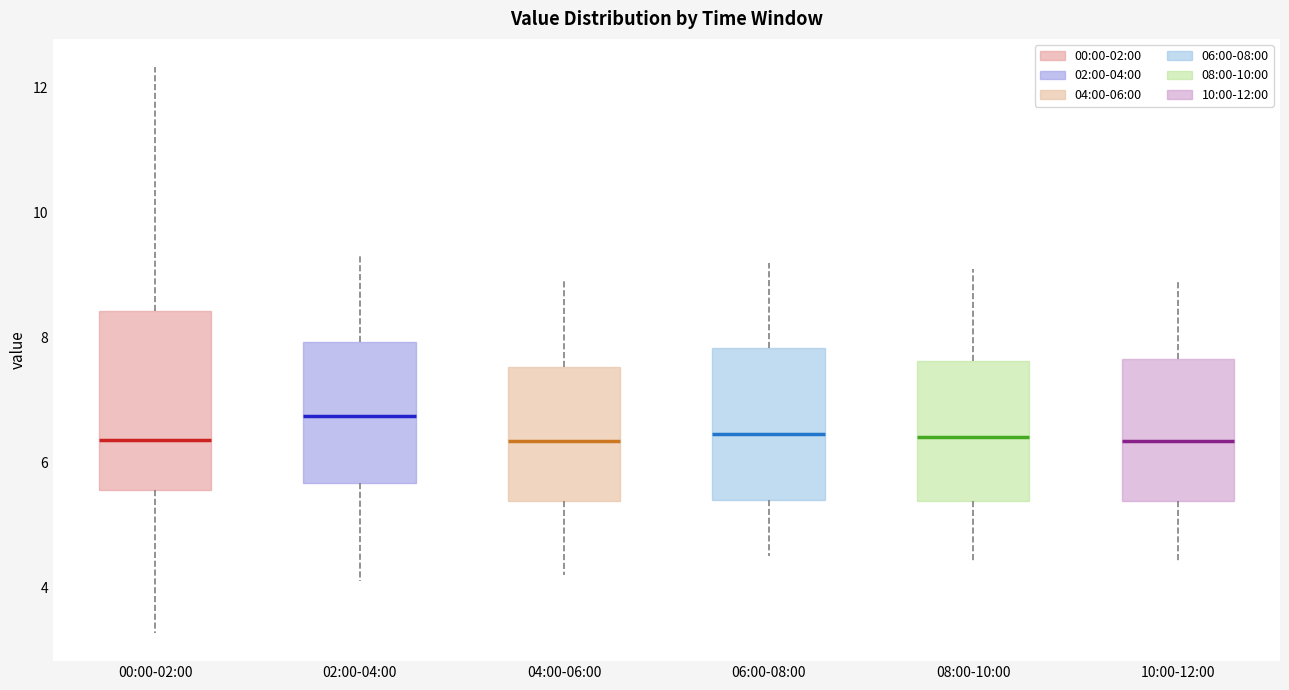

Reading left to right, read every box against the y-axis: the position of its median line, the range the box covers, and the ends of its whiskers. The values are not printed on the chart, so give them approximately, as read against the axis.

00:00-02:00: median 6.4, box 5.6 to 8.4, whiskers 3.2 to 12.4
02:00-04:00: median 6.8, box 5.6 to 8.0, whiskers 4.2 to 9.4
04:00-06:00: median 6.4, box 5.4 to 7.6, whiskers 4.2 to 9.0
06:00-08:00: median 6.4, box 5.4 to 7.8, whiskers 4.6 to 9.2
08:00-10:00: median 6.4, box 5.4 to 7.6, whiskers 4.4 to 9.2
10:00-12:00: median 6.4, box 5.4 to 7.6, whiskers 4.4 to 9.0